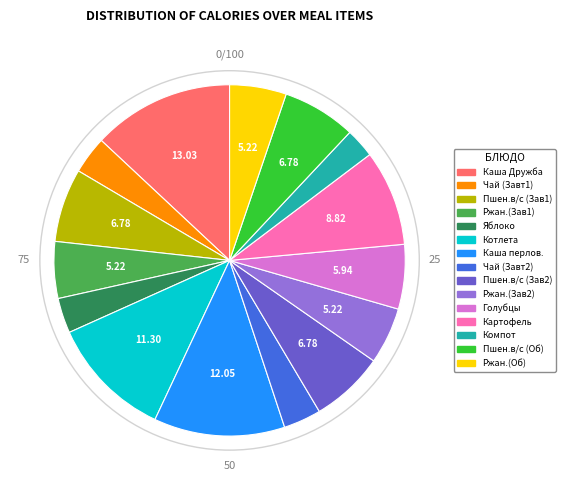

Does any single category account for the majority?

No